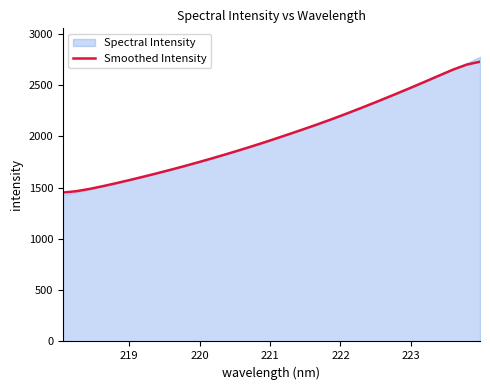

What is the highest value of the Smoothed Intensity series?

2728.4